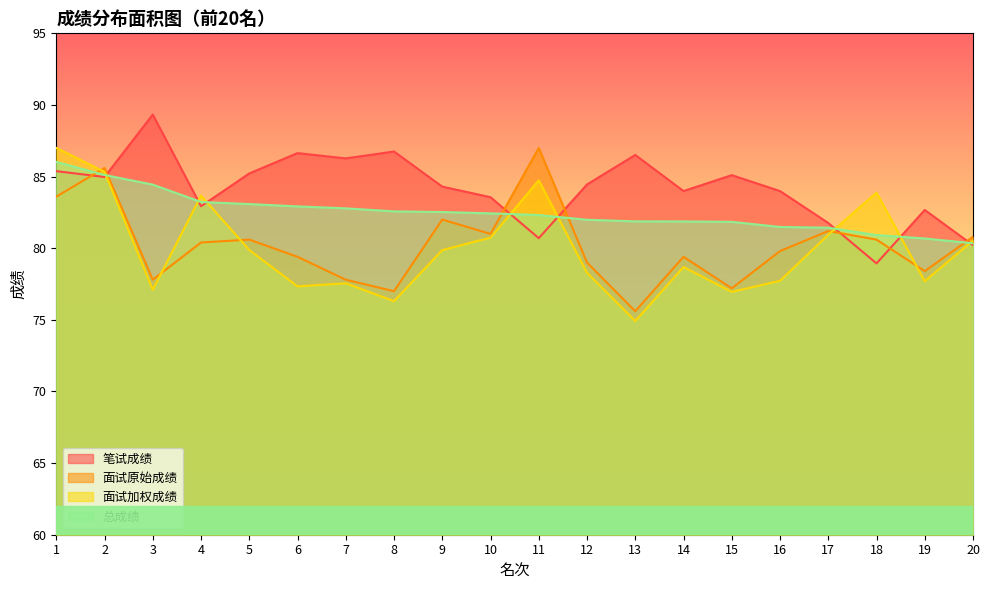

At how many categories does at least one series exceed 86?

7